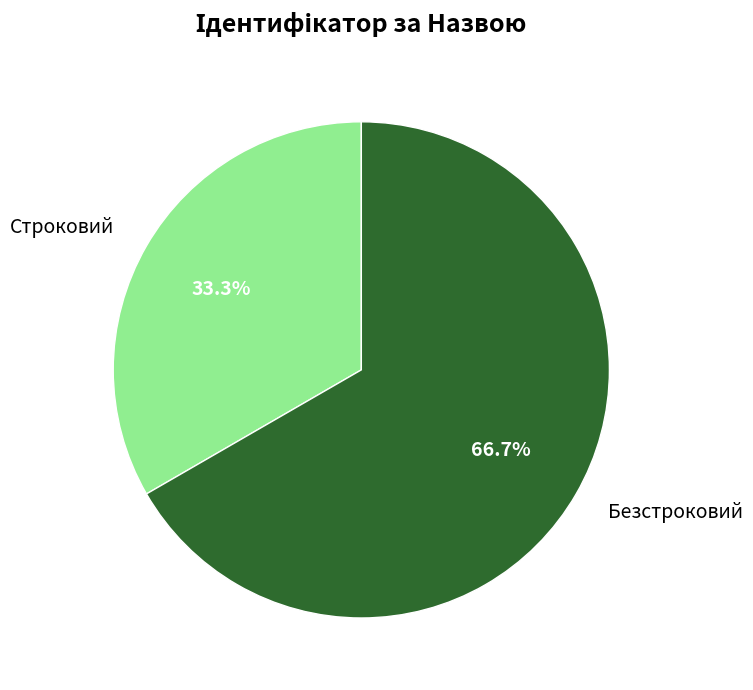

Which category has the smallest portion of the pie?

Строковий